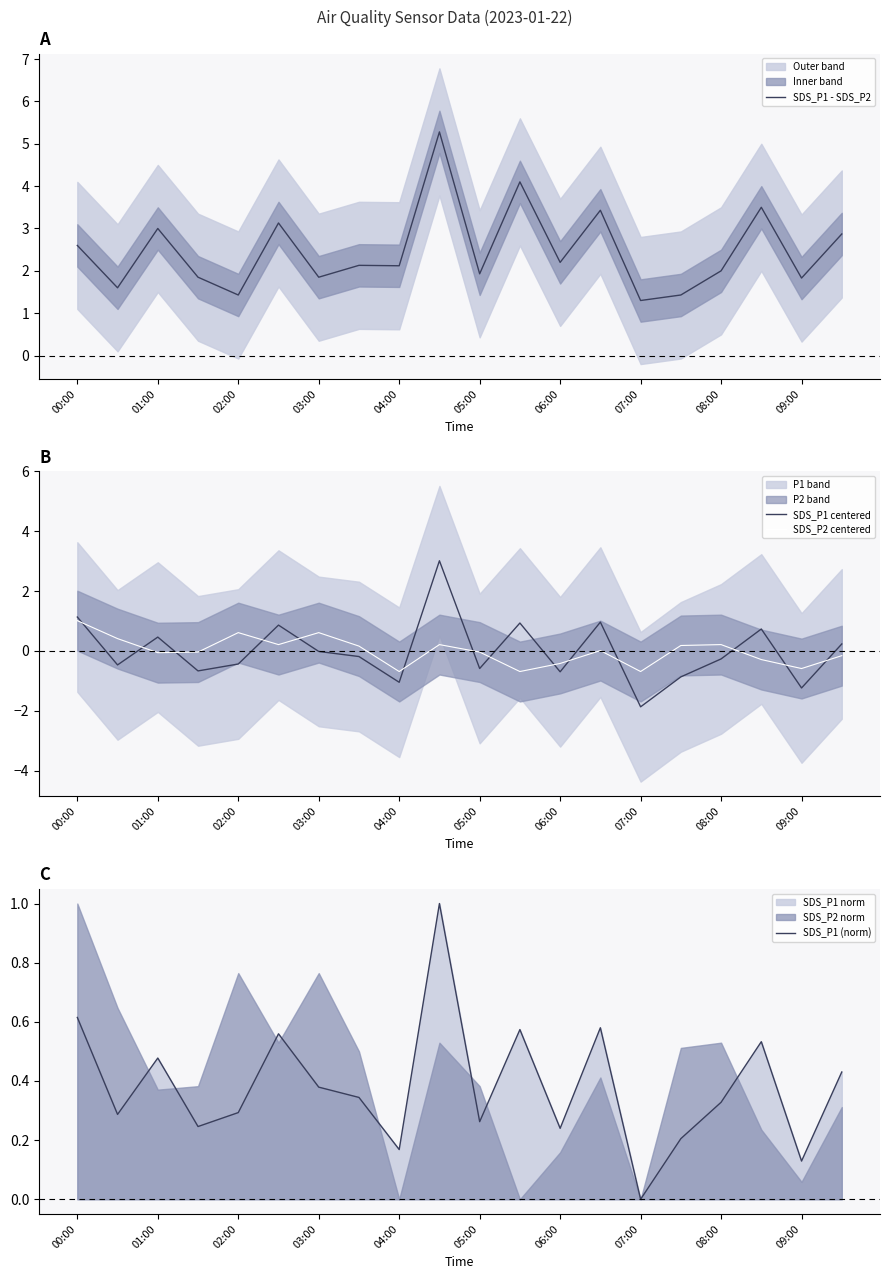

Which series has the largest total across all categories?

SDS_P1 - SDS_P2